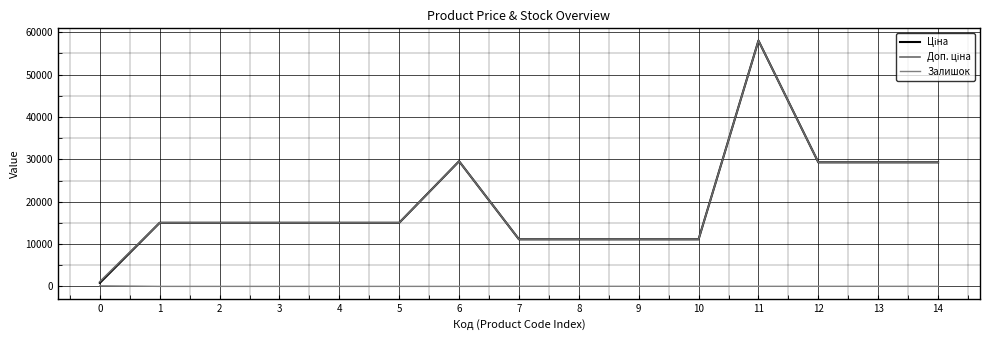

Does the chart display data point markers on the line(s)?

No